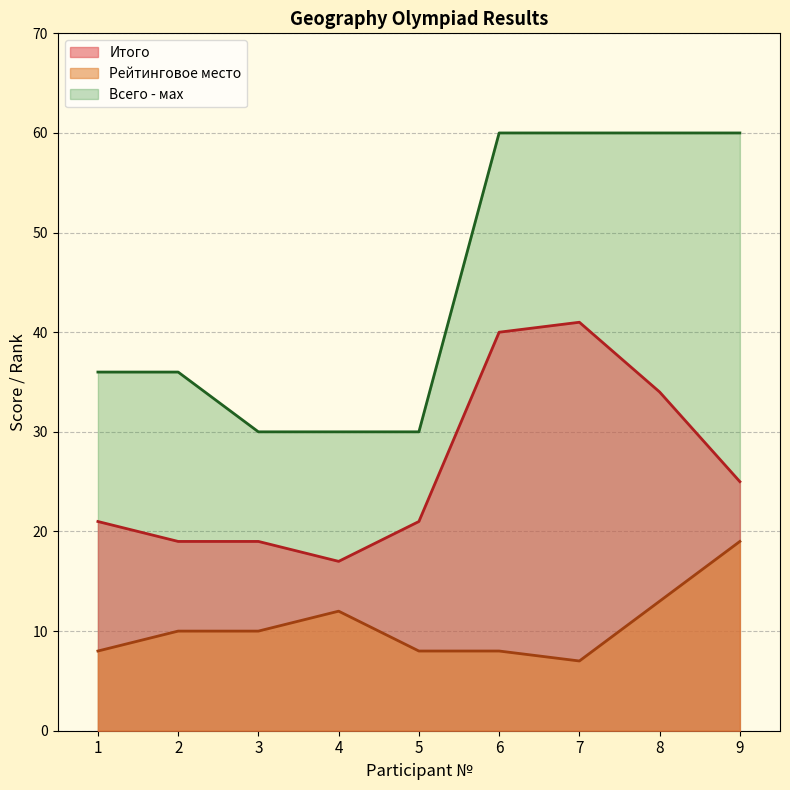

What is the difference between the maximum and second lowest values in the Рейтинговое место series?

11